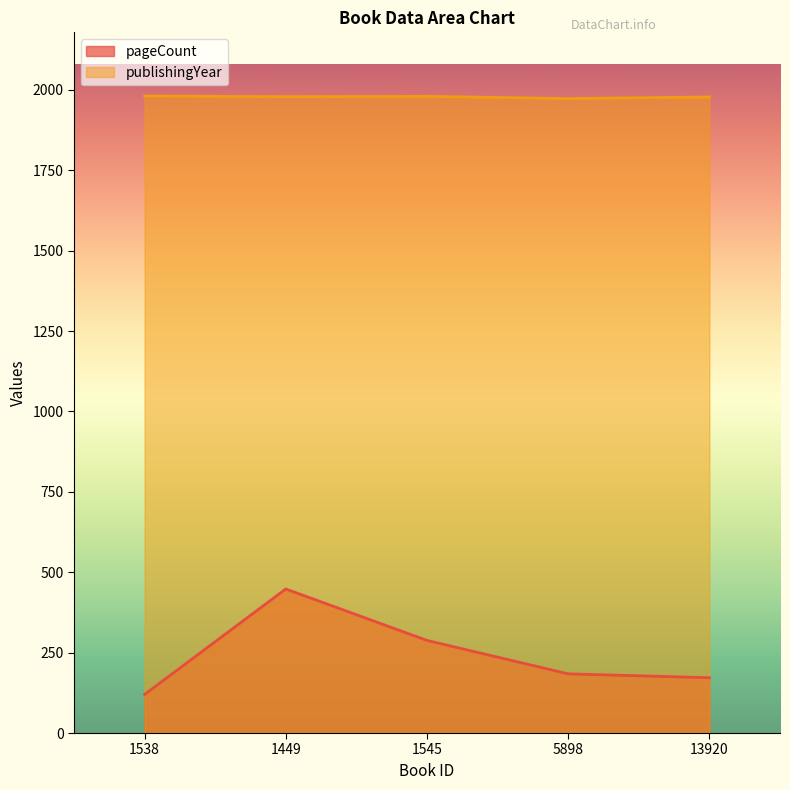

What is the label of the 4th point from the right?

1449